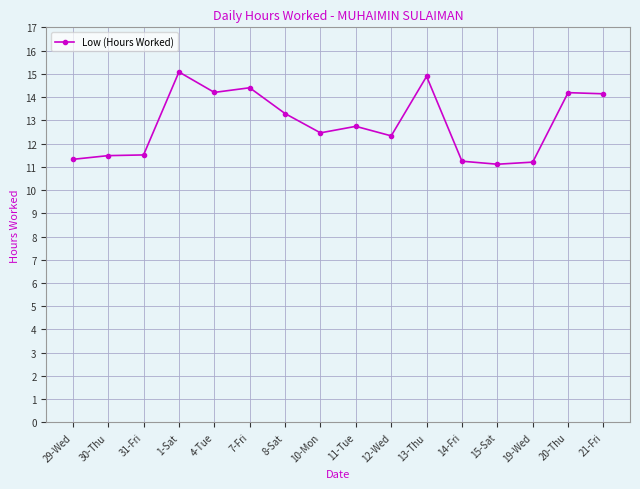

What is the difference between the second highest and minimum values?

3.8